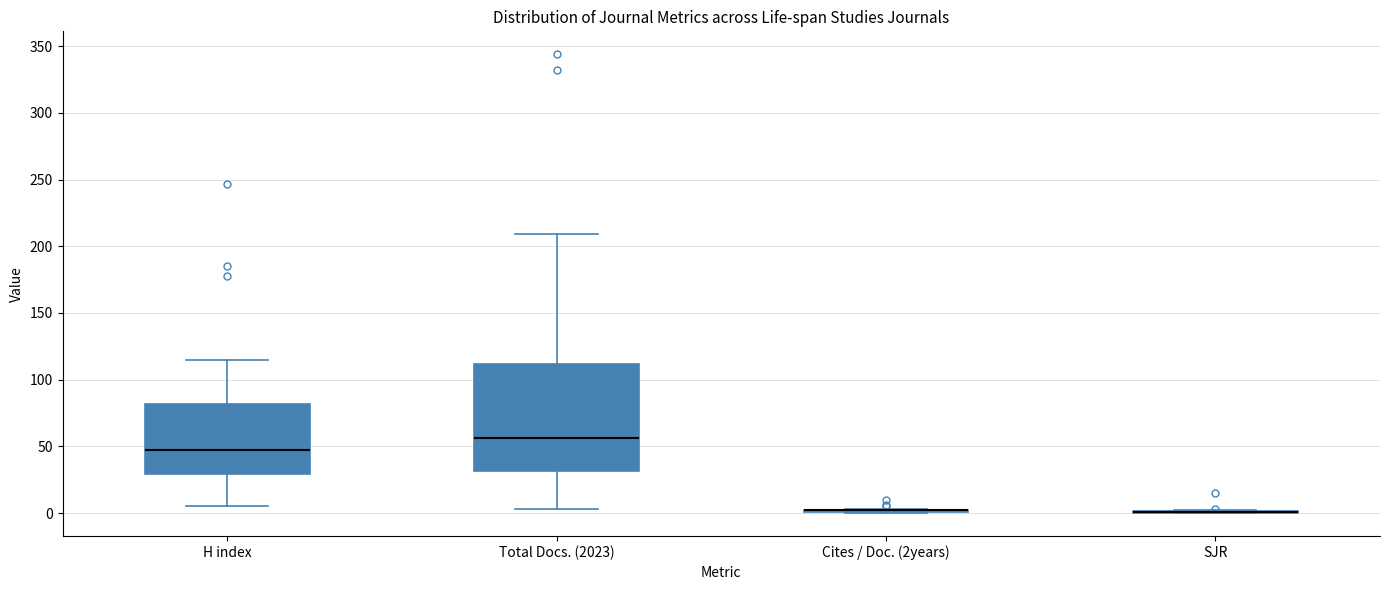

Comparing the boxes themselves (not the whiskers), which one is the tallest?

Total Docs. (2023)